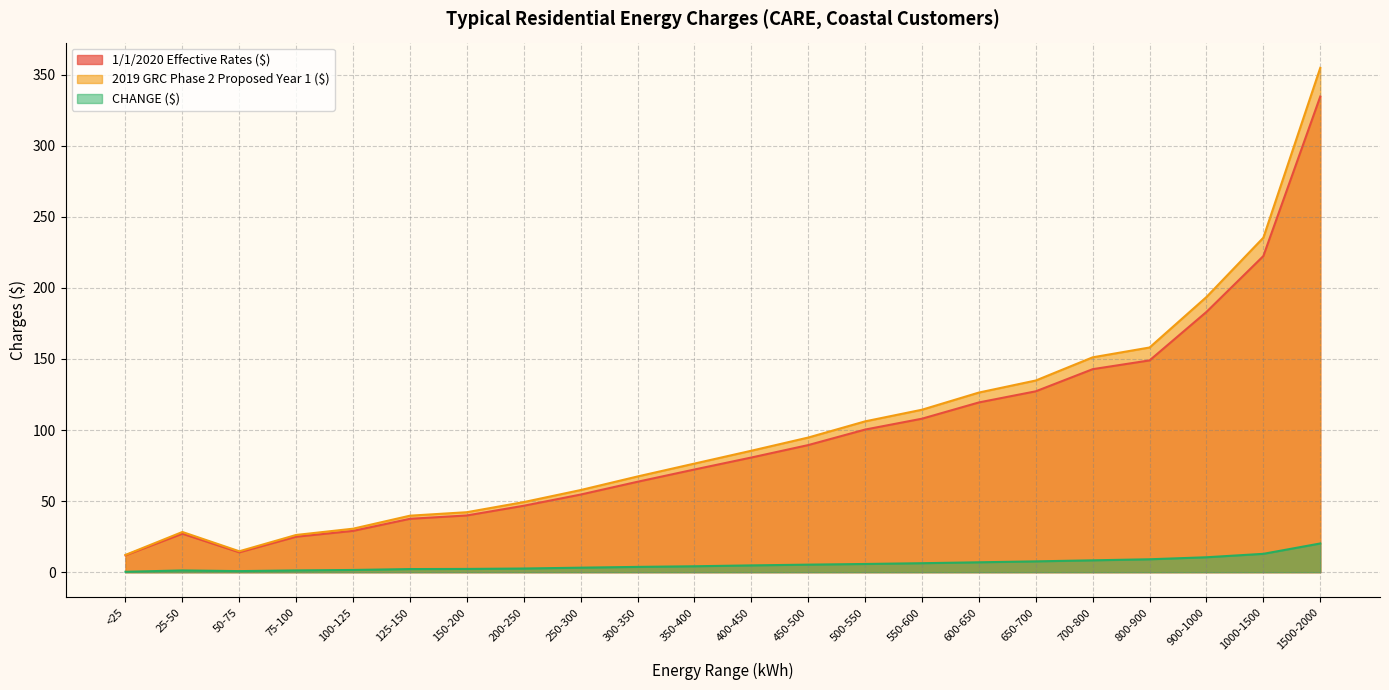

What is the label of the 21st point from the left?

1000-1500